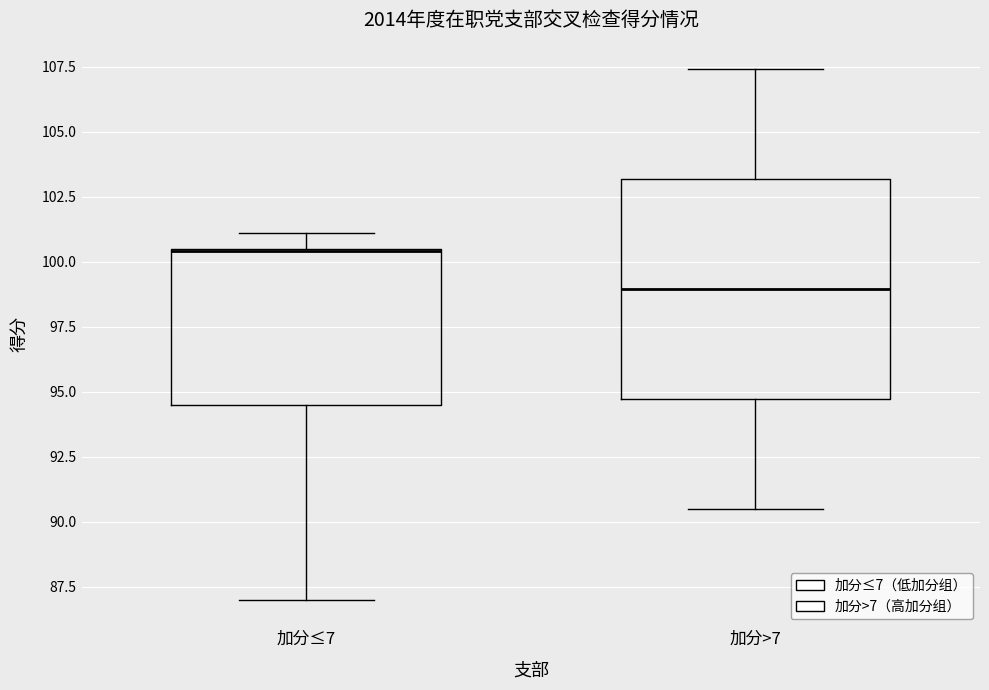

Reading left to right, transcribe this box plot: for each box, give where its median line is, the range the box spans, and where its two whiskers end, as read against the y-axis. The values are not printed on the chart, so give them approximately, as read against the axis.

加分≤7: median 100.5, box 94.5 to 100.5, whiskers 87.0 to 101.0
加分>7: median 99.0, box 94.5 to 103.0, whiskers 90.5 to 107.5